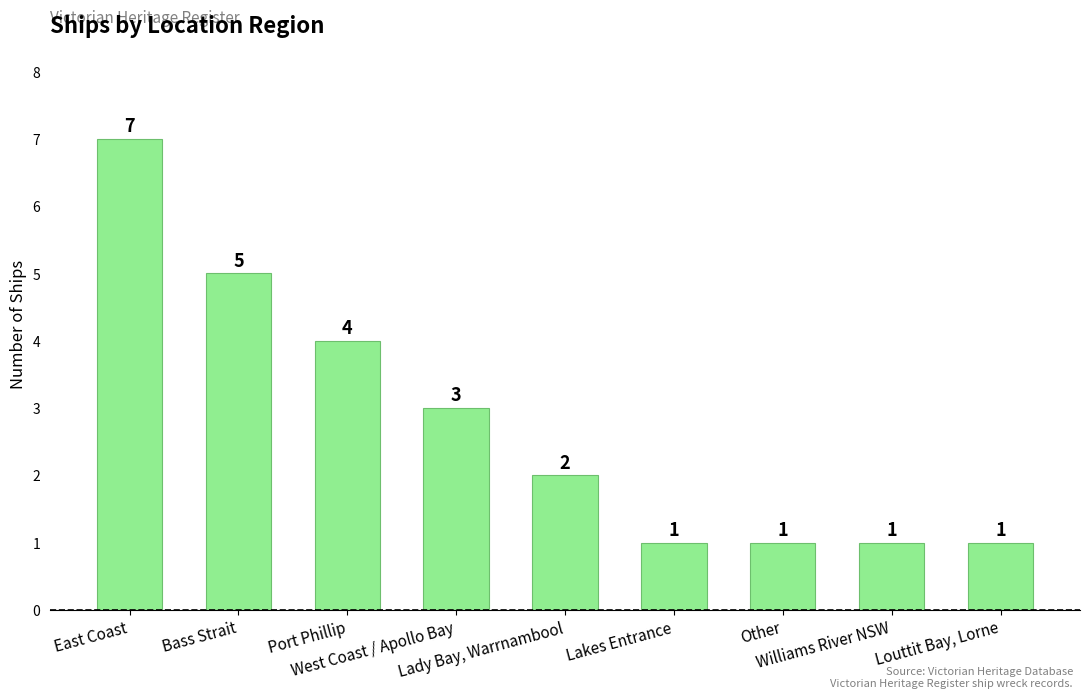

What is the minimum value shown in the chart?

1